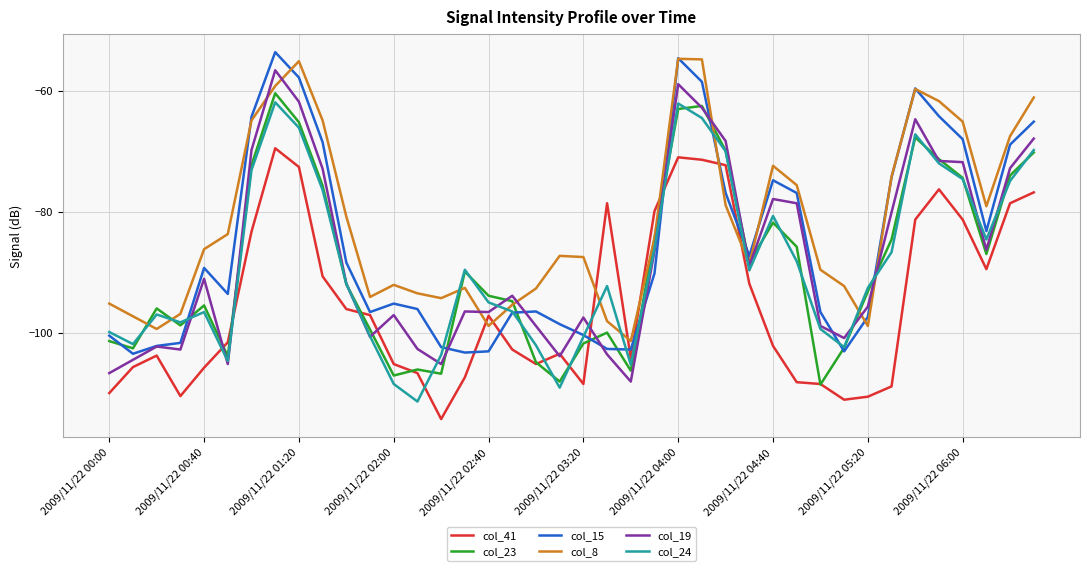

Which series has the largest total across all categories?

col_8